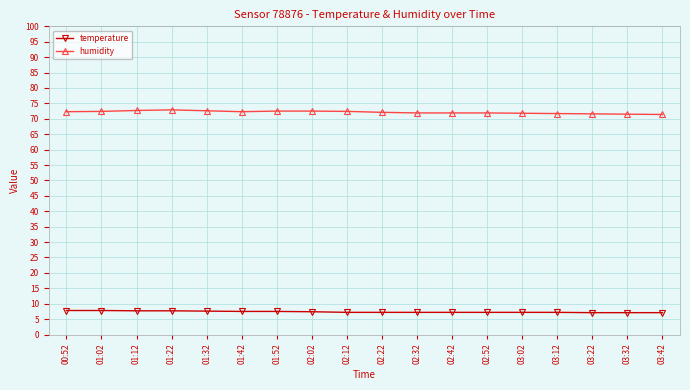

What is the label of the 17th point from the left?

03:32